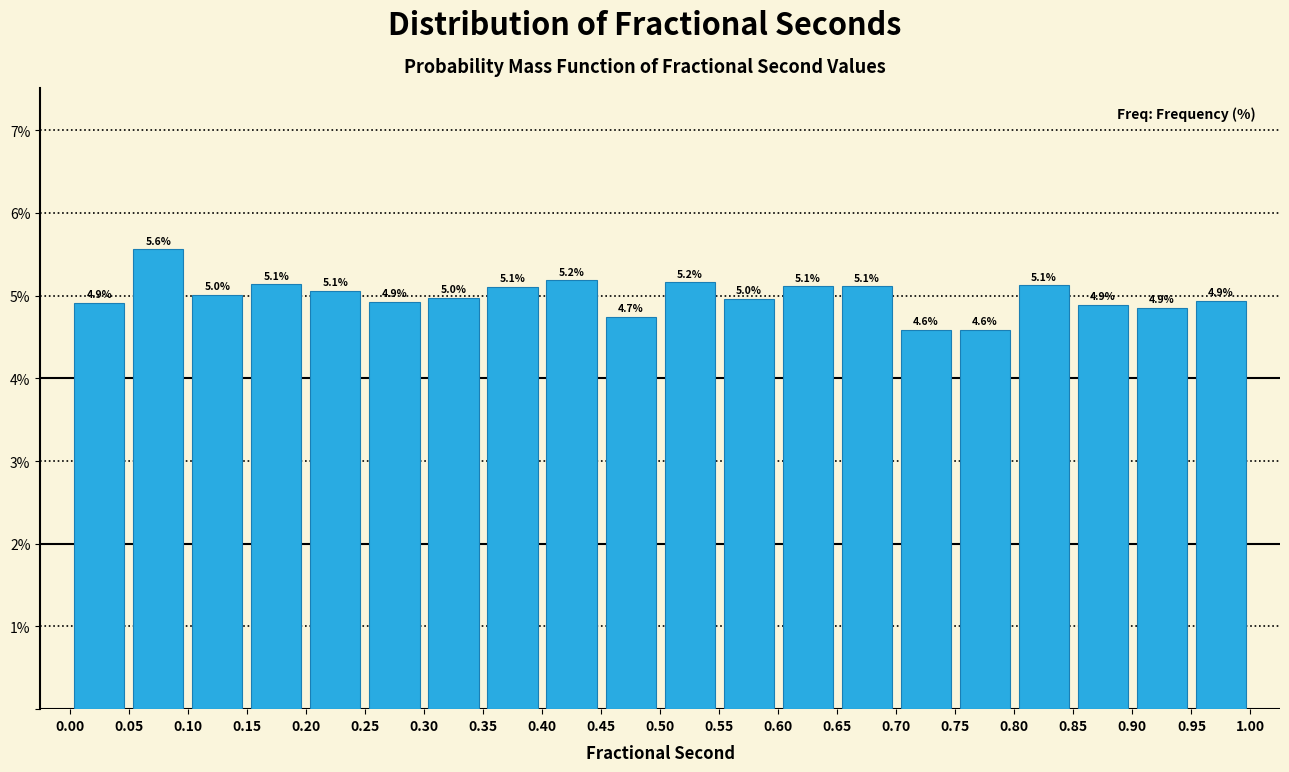

Over which range of the x-axis is the bar tallest?

0.05 to 0.10